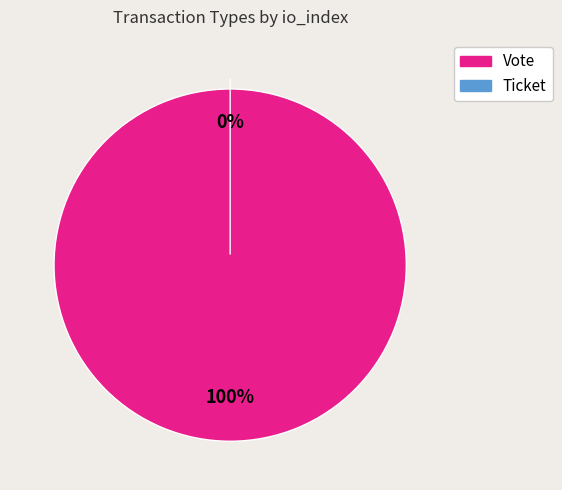

Rank the categories by value from lowest to highest.

Ticket, Vote